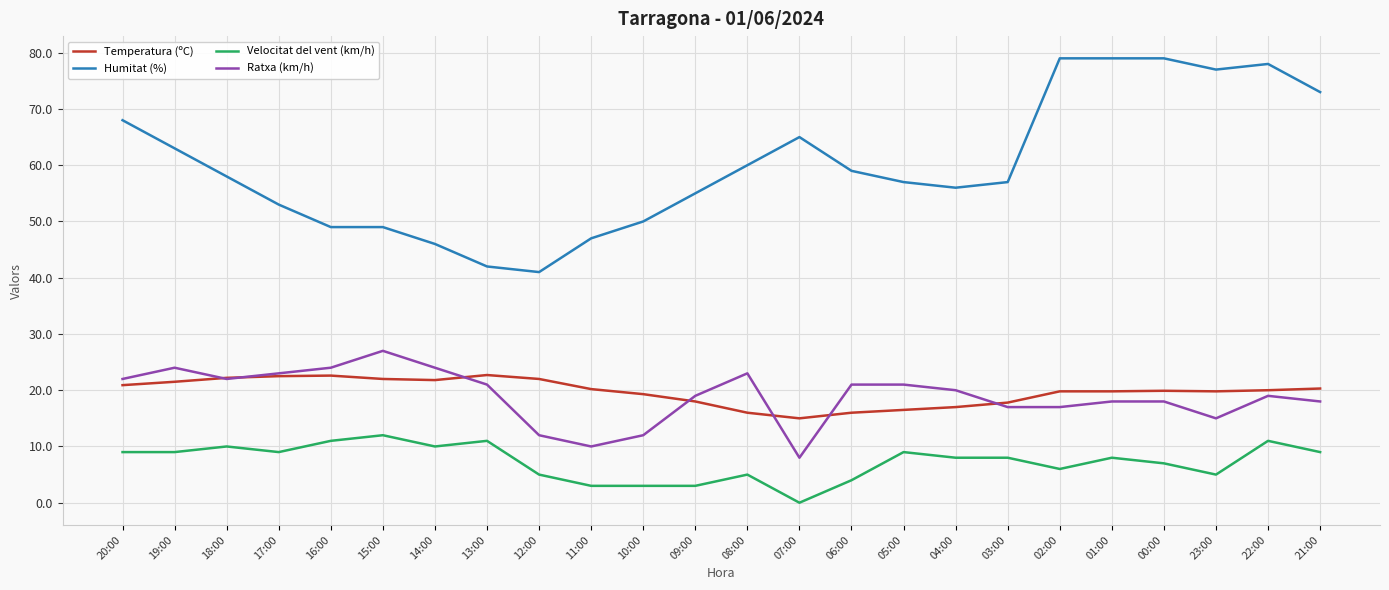

True or false: Temperatura (ºC) and Velocitat del vent (km/h) cross at least once.

False